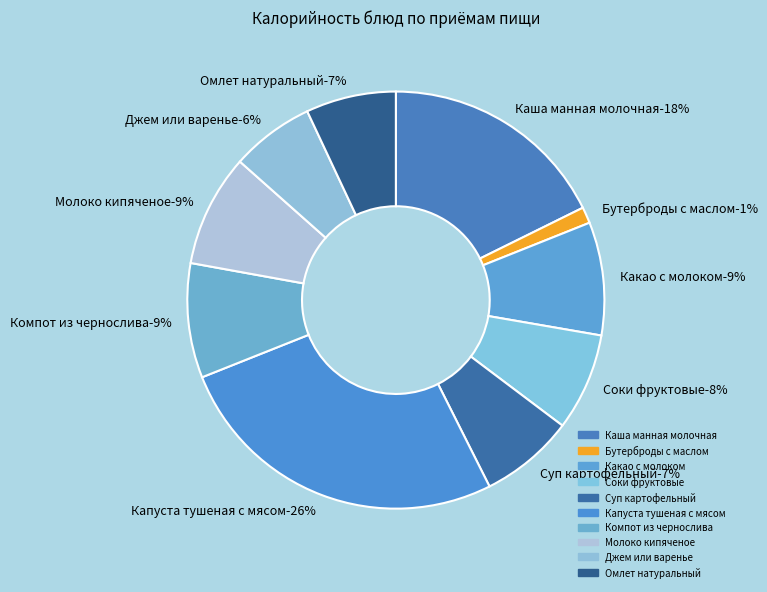

To the nearest percent, what is the average slice percentage?

10%